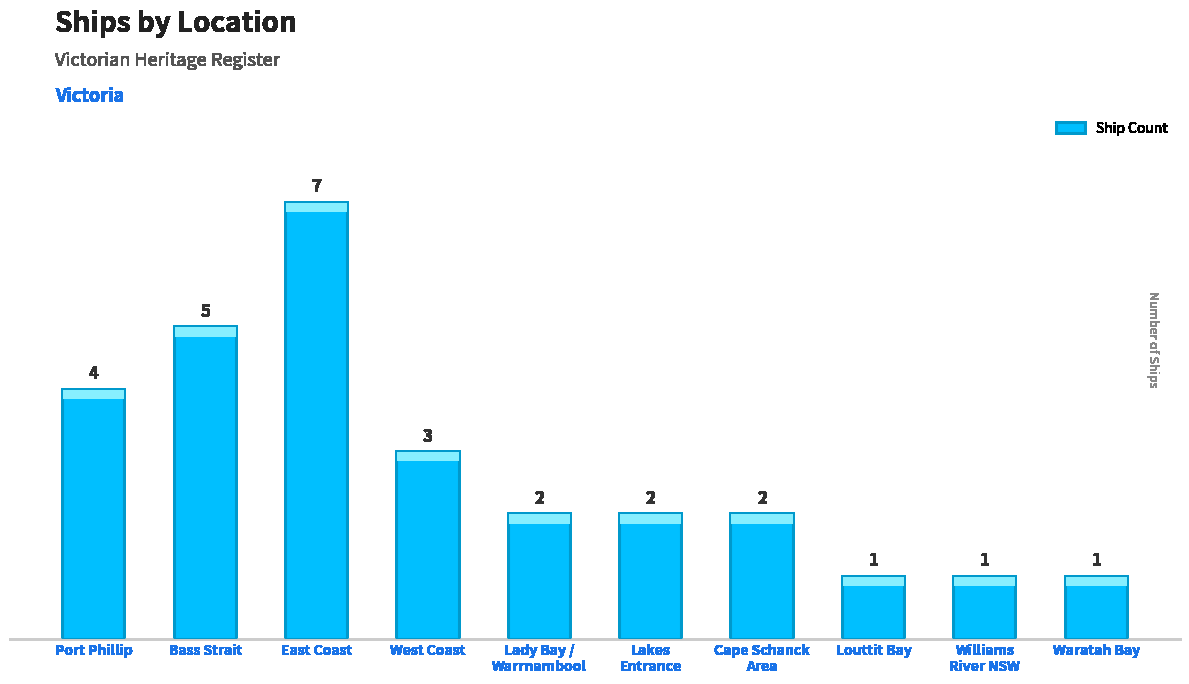

What is the ratio of the value at Louttit Bay to the value at Cape Schanck
Area?

0.5